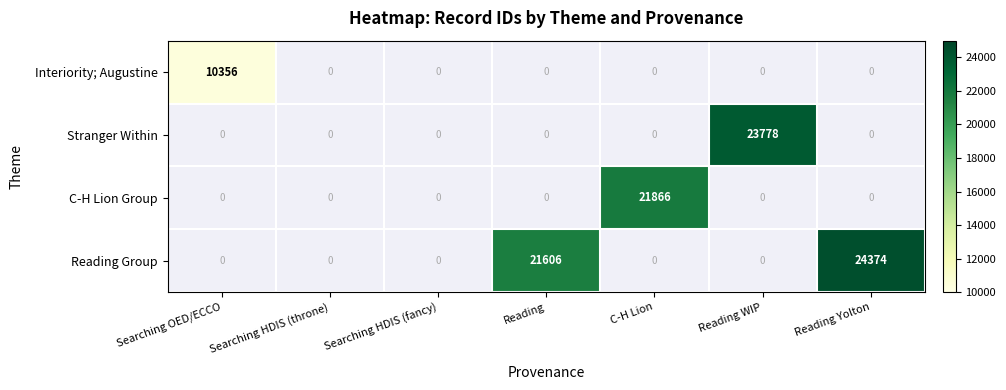

Is it true that Stranger Within equals 23778 at Reading WIP?

True